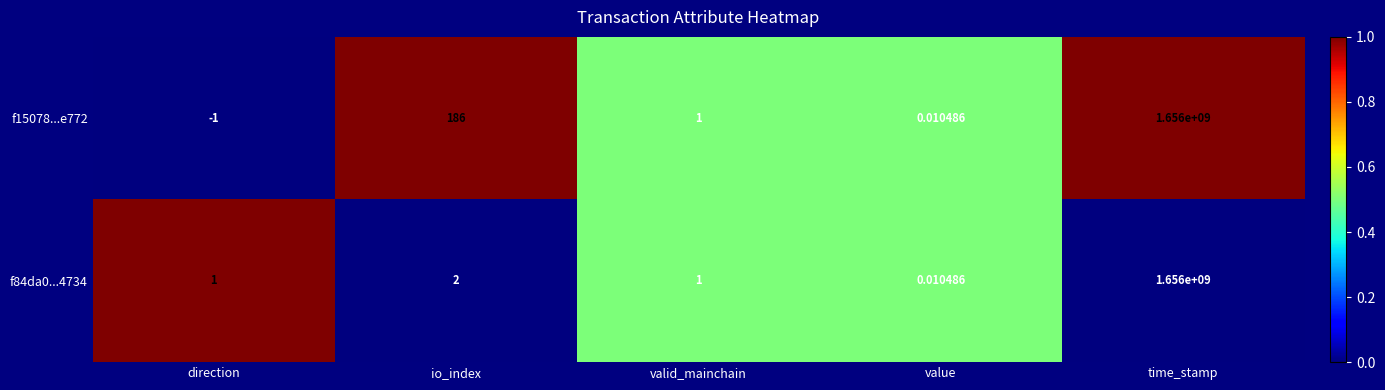

At which category is the sum across all series the highest?

time_stamp